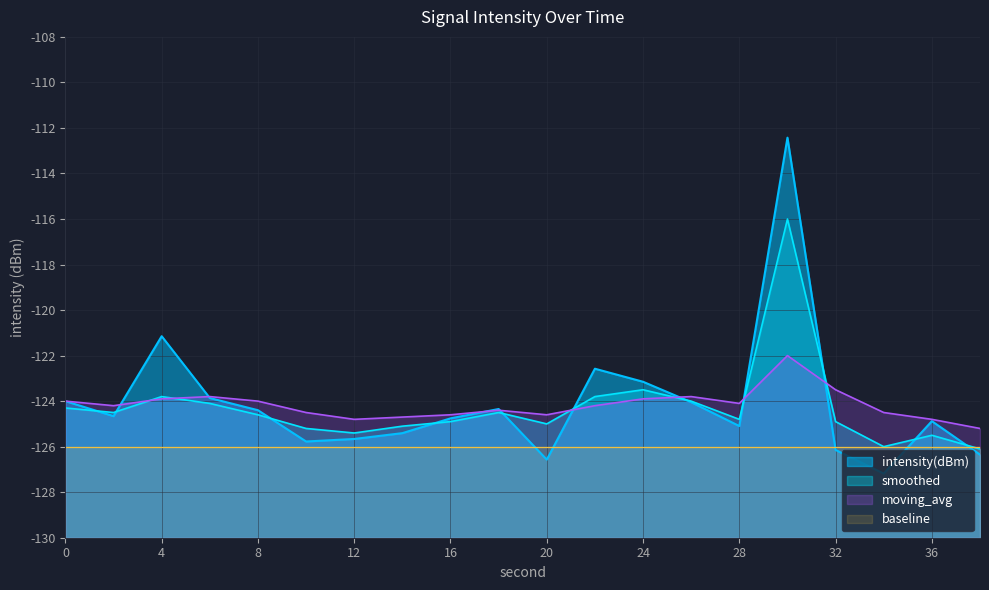

List the series in order of their peak value, highest first.

intensity(dBm), smoothed, moving_avg, baseline